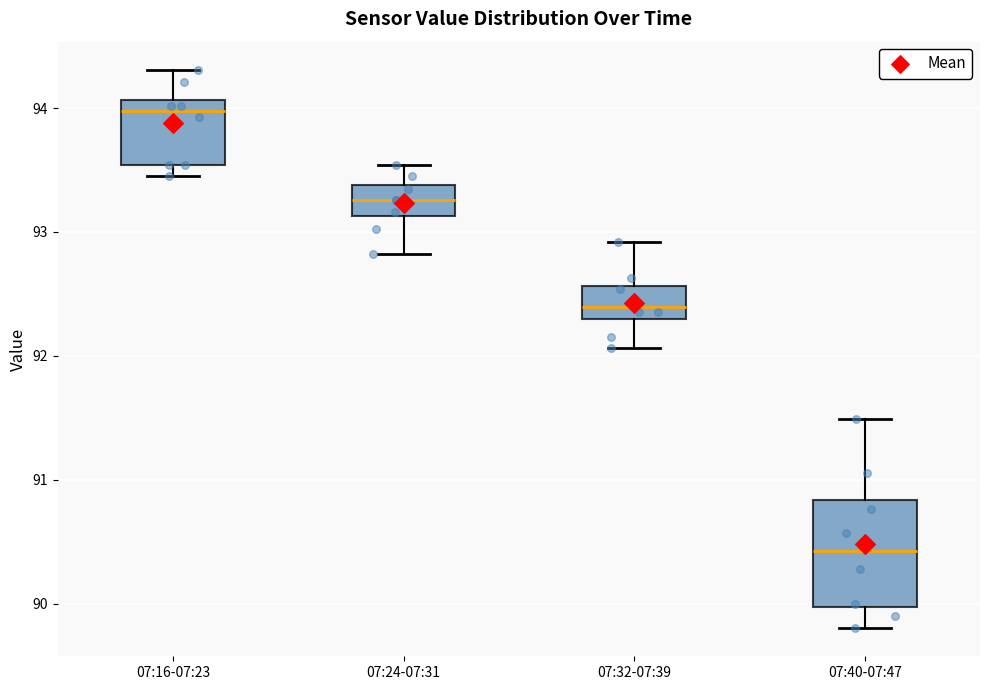

Reading left to right, read every box against the y-axis: the position of its median line, the range the box covers, and the ends of its whiskers. The values are not printed on the chart, so give them approximately, as read against the axis.

07:16-07:23: median 94.0, box 93.5 to 94.1, whiskers 93.5 (just below the box's lower edge) to 94.3
07:24-07:31: median 93.3, box 93.1 to 93.4, whiskers 92.8 to 93.5
07:32-07:39: median 92.4, box 92.3 to 92.6, whiskers 92.1 to 92.9
07:40-07:47: median 90.4, box 90.0 to 90.8, whiskers 89.8 to 91.5